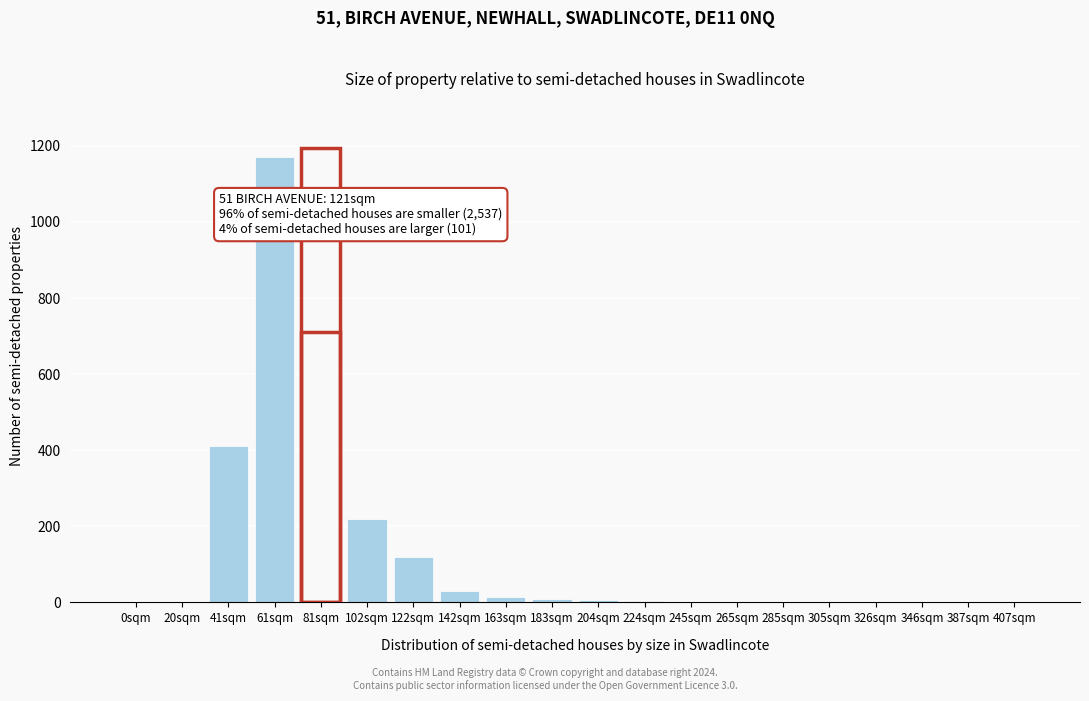

What is the maximum value shown in the chart?

1170